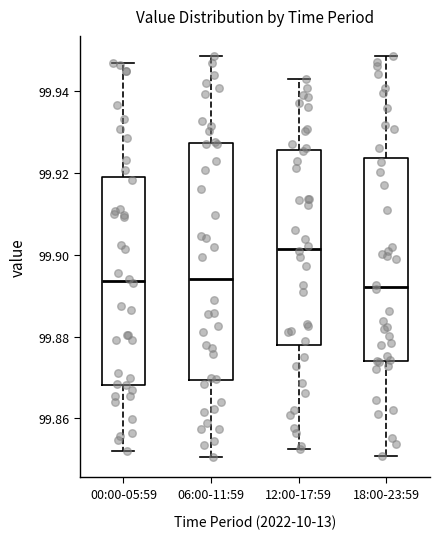

Which box is the tallest, from its lower edge to its upper edge?

06:00-11:59